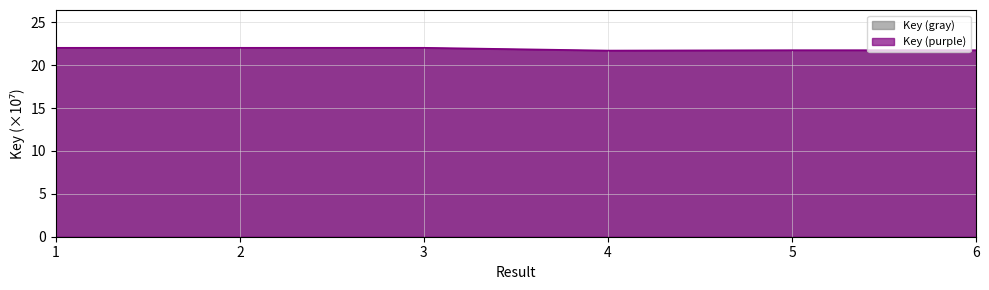

How many points are higher than both their immediate neighbors (excluding endpoints)?

2